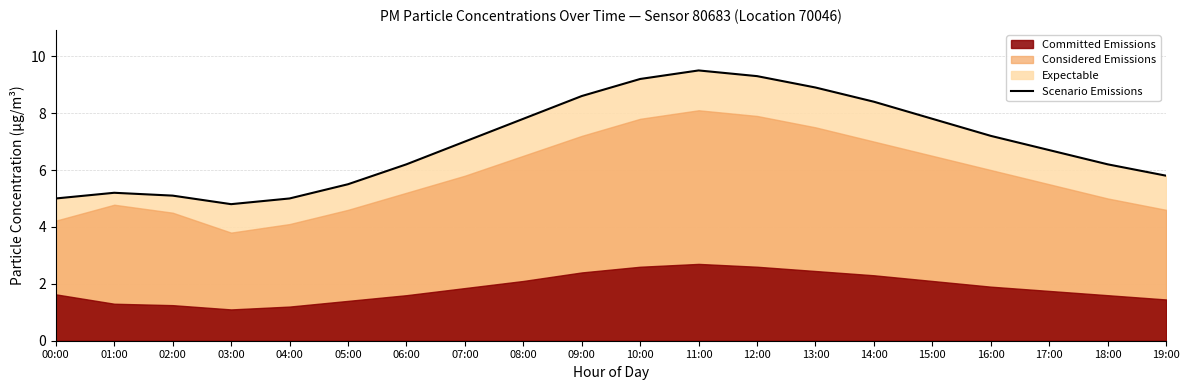

Rank the categories by value from lowest to highest.

03:00, 00:00, 04:00, 02:00, 01:00, 05:00, 19:00, 06:00, 18:00, 17:00, 07:00, 16:00, 08:00, 15:00, 14:00, 09:00, 13:00, 10:00, 12:00, 11:00